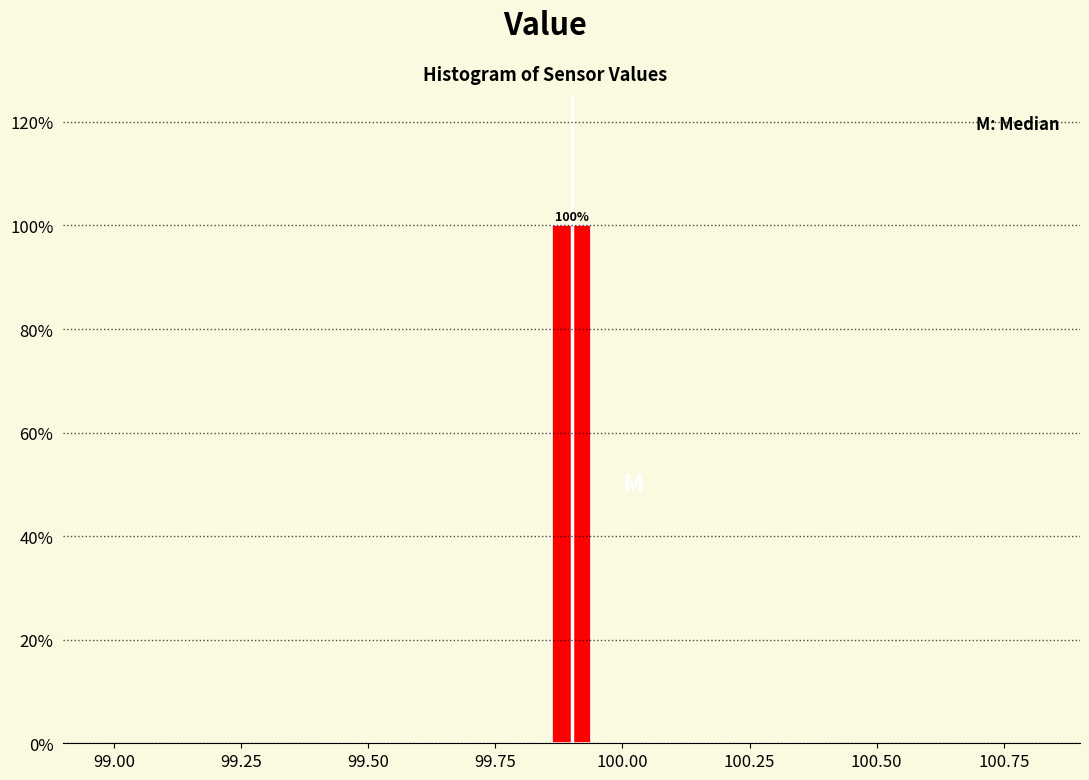

Read against the x-axis, roughly where is the centre of the tallest bar?

99.90